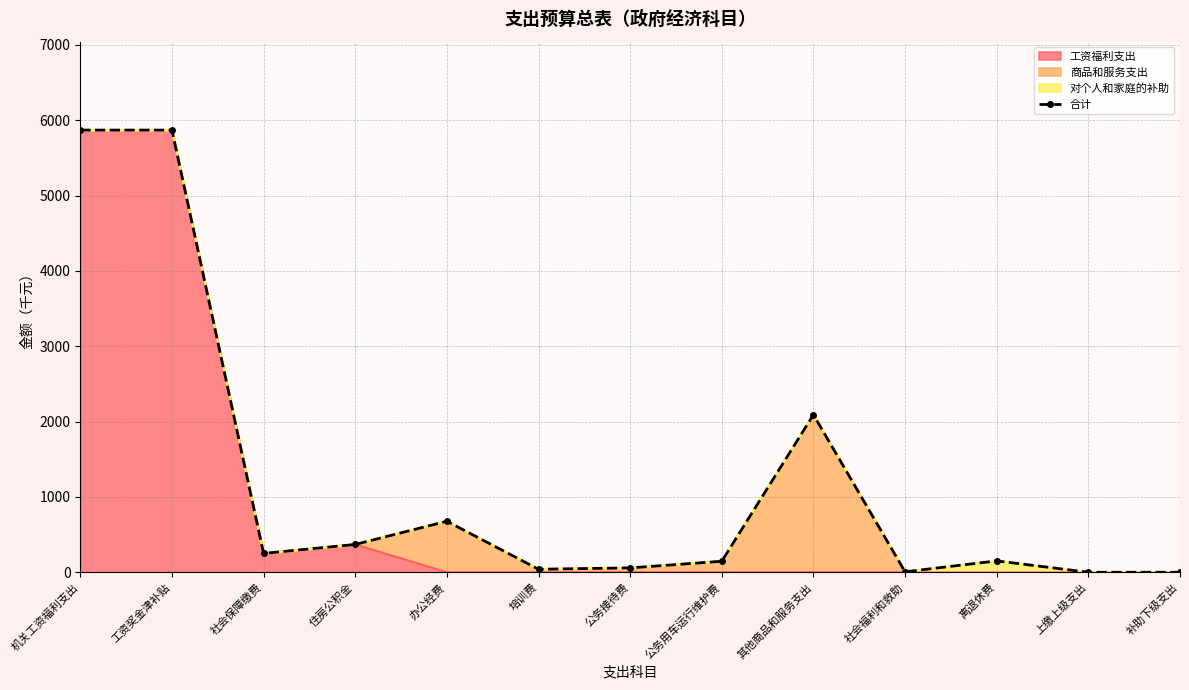

Which label corresponds to the largest value in the chart?

机关工资福利支出